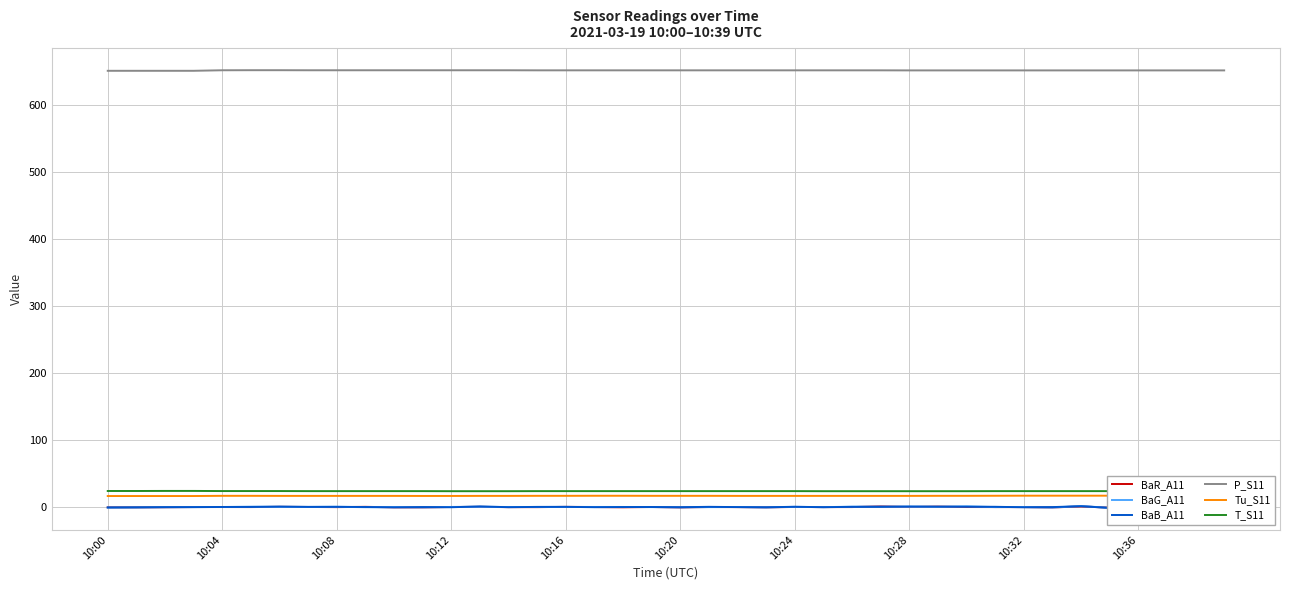

True or false: BaR_A11 and T_S11 intersect in this chart.

False